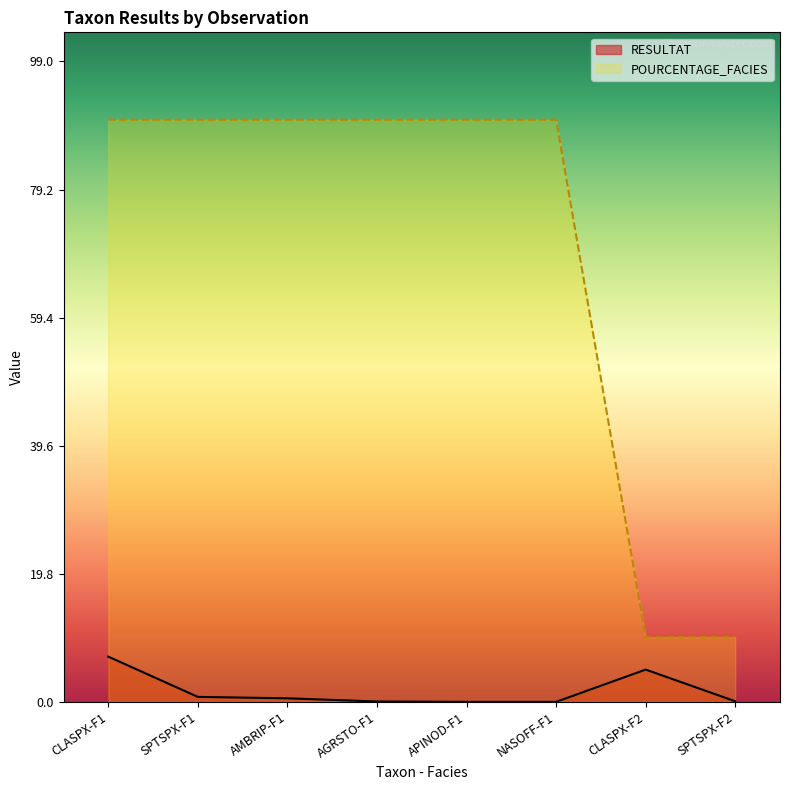

True or false: RESULTAT and POURCENTAGE_FACIES intersect in this chart.

False